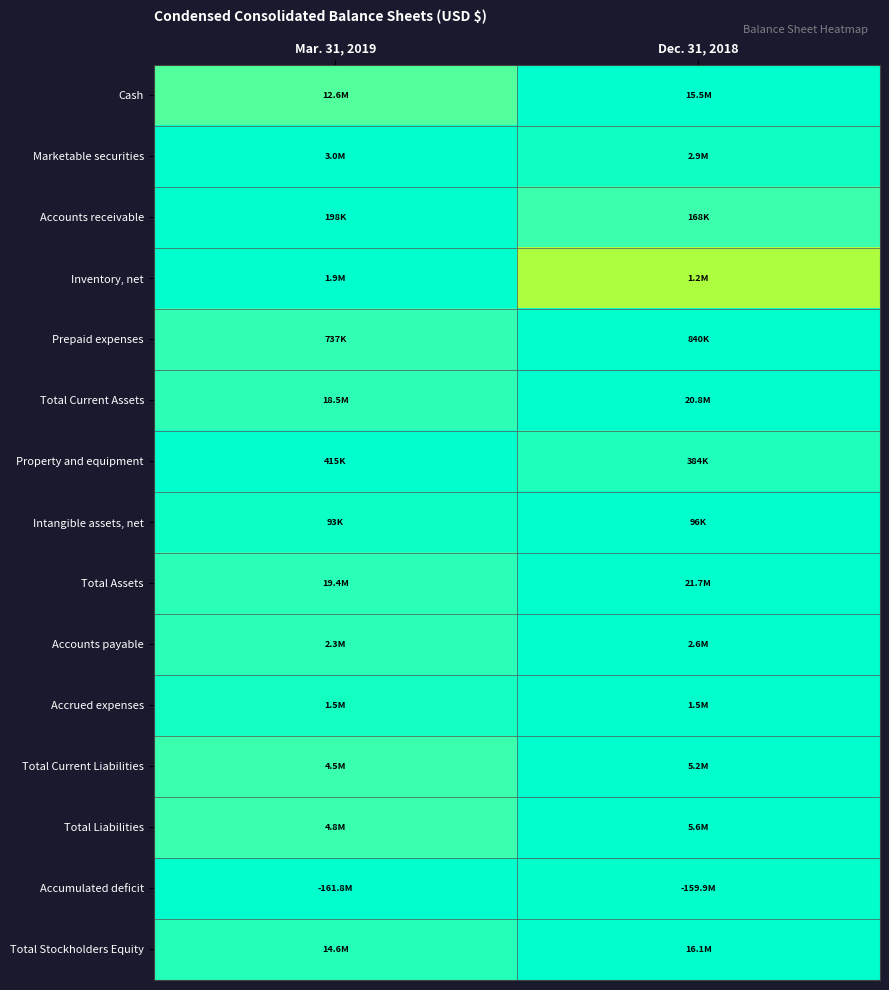

At how many categories does at least one series exceed 0?

2